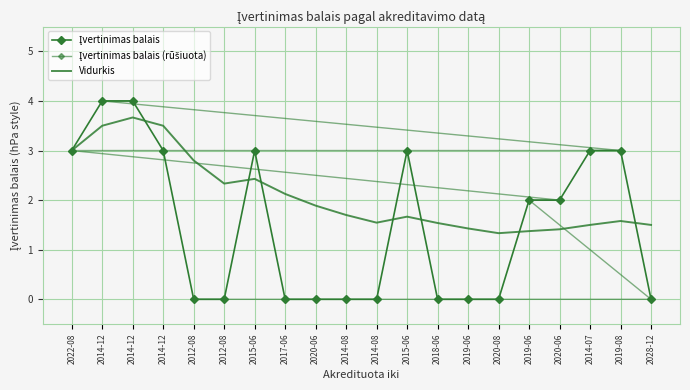

What are all the series names shown in the legend?

Įvertinimas balais, Įvertinimas balais (rūšiuota), Vidurkis